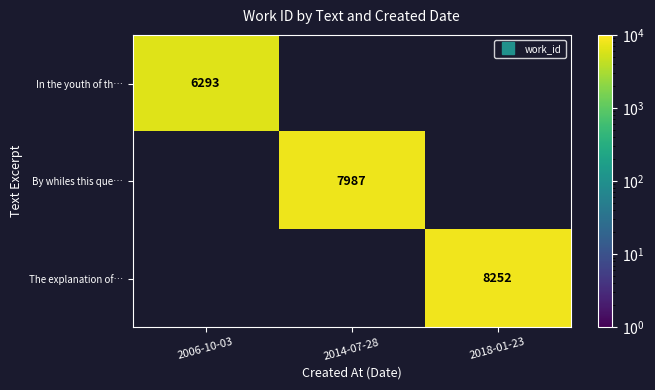

The In the youth of th… series shows 6293.0 at 2006-10-03. True or false?

True